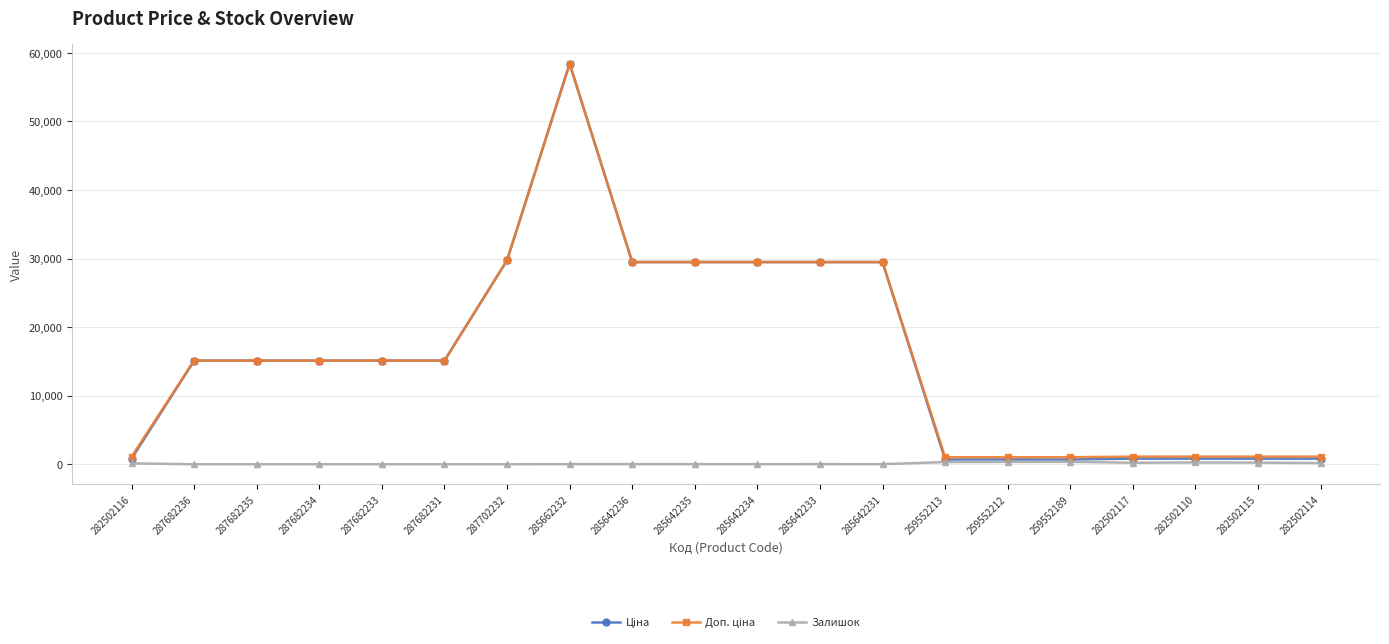

The Залишок series shows 256.0 at 282502110. True or false?

True